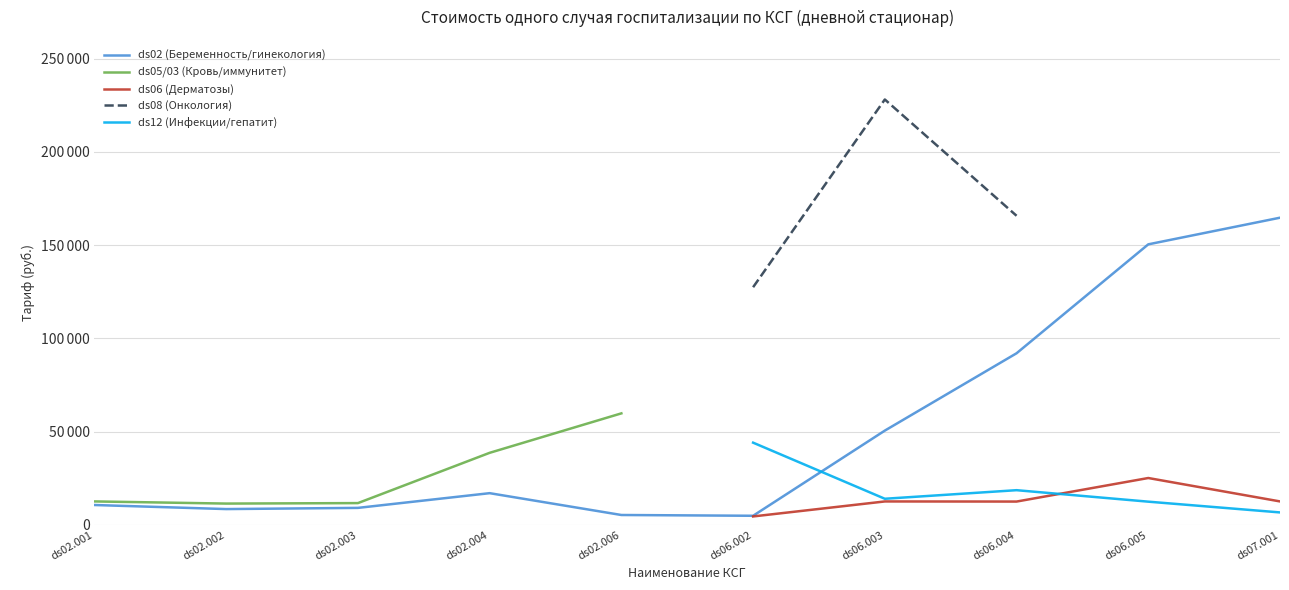

Which has a higher value, ds07.001 or ds06.002?

ds07.001